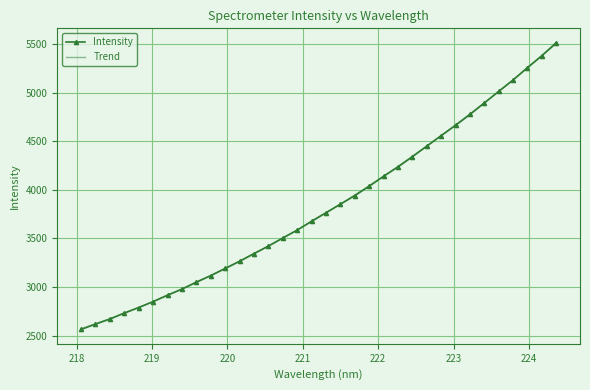

What is the ratio of the value at 218.2508 to the value at 223.408?

0.5